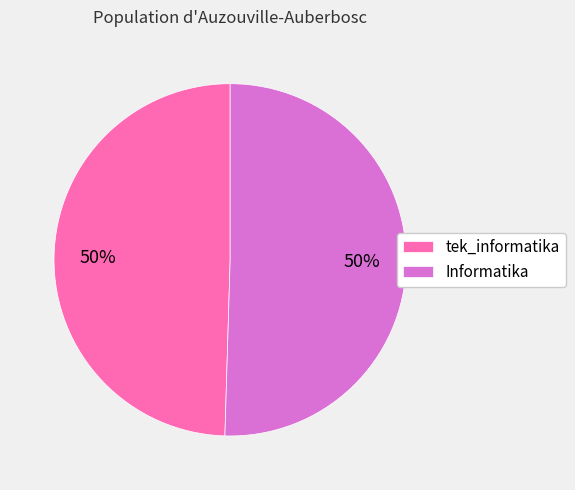

To the nearest percent, what is the combined percentage of Informatika and tek_informatika?

100%